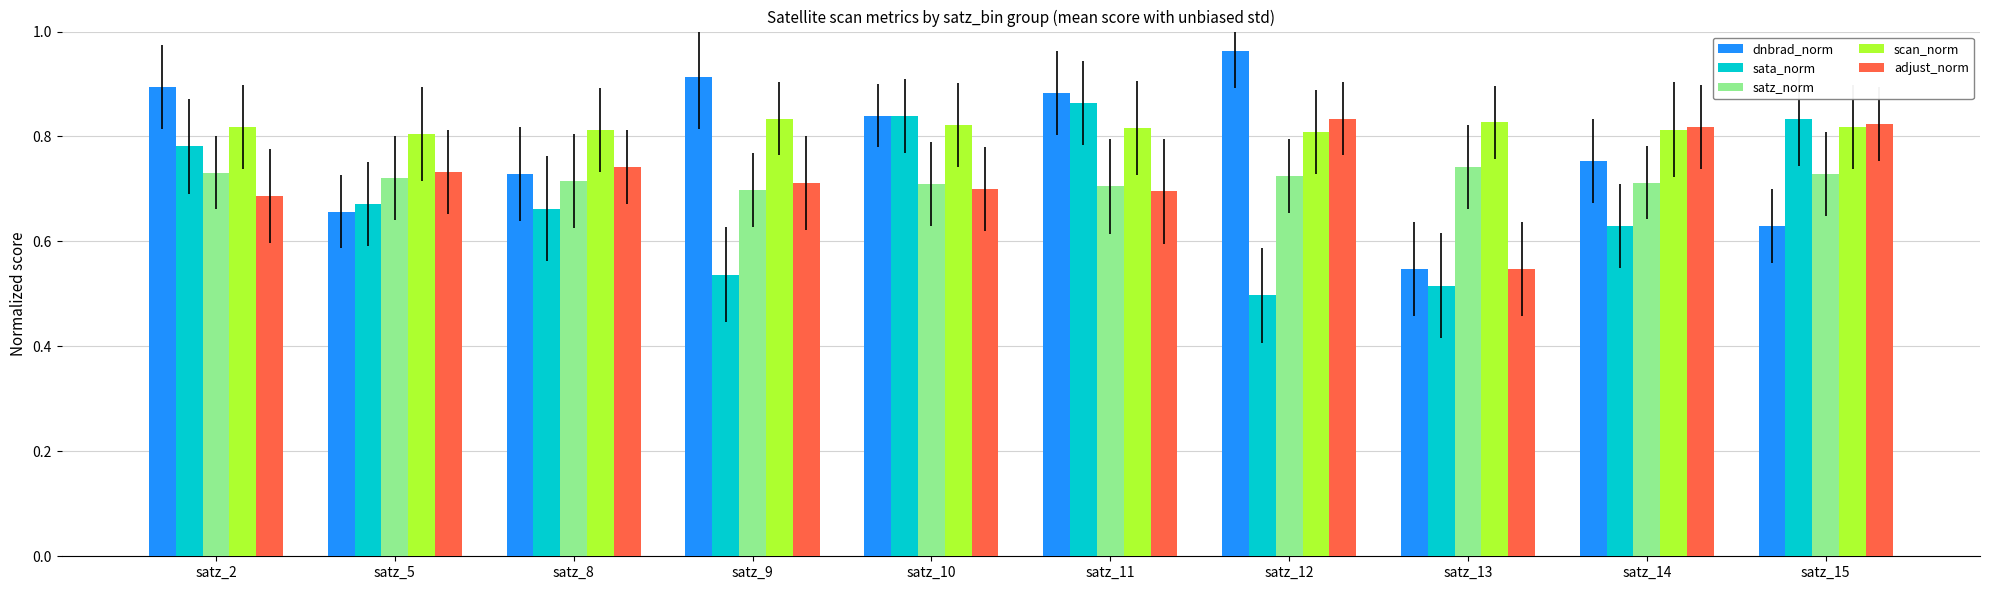

Which series has the largest total across all categories?

scan_norm